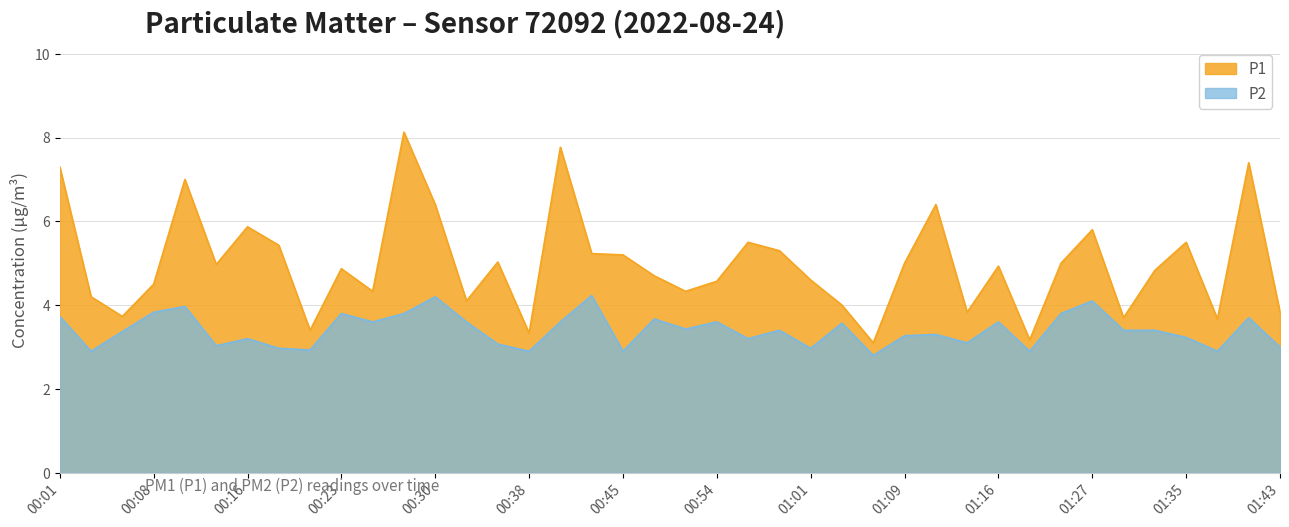

What is the label of the 24th point from the left?

00:59